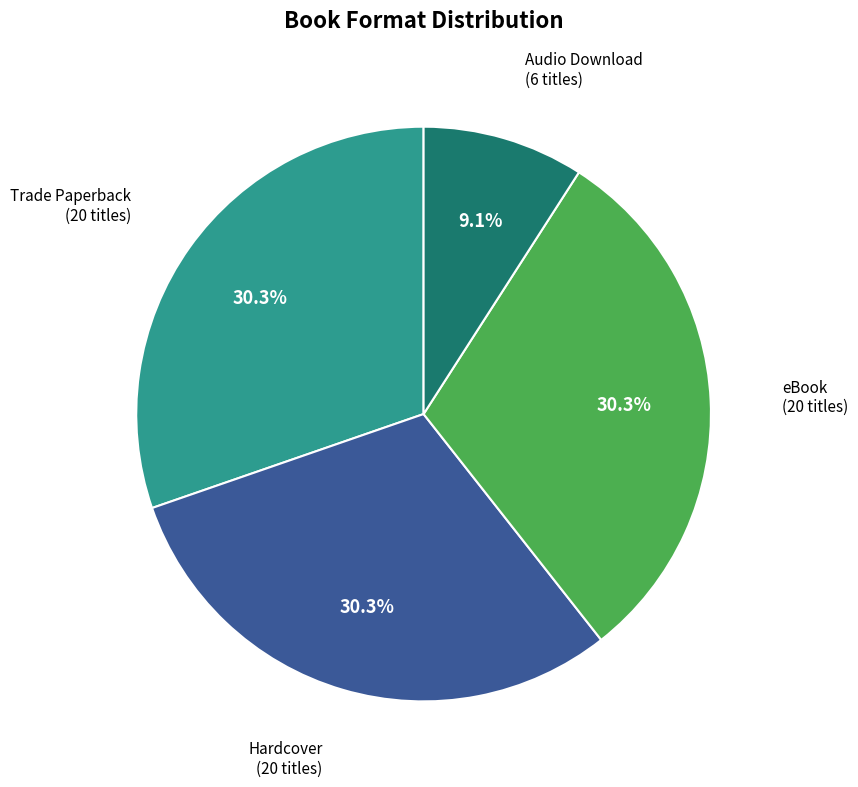

Between Audio Download and eBook, which is larger?

eBook